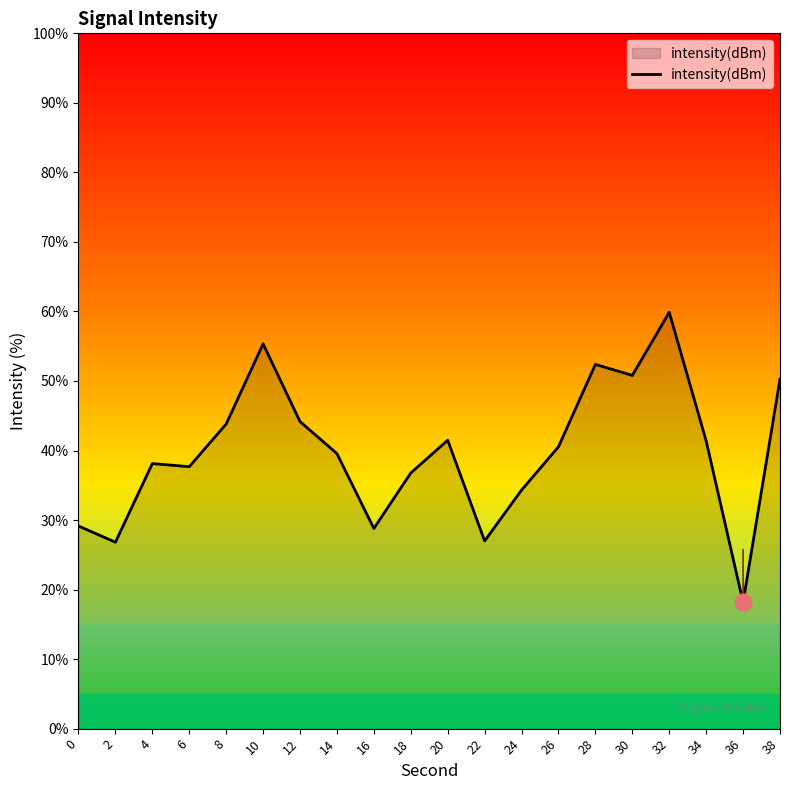

The value at 28 is 79.8. True or false?

False